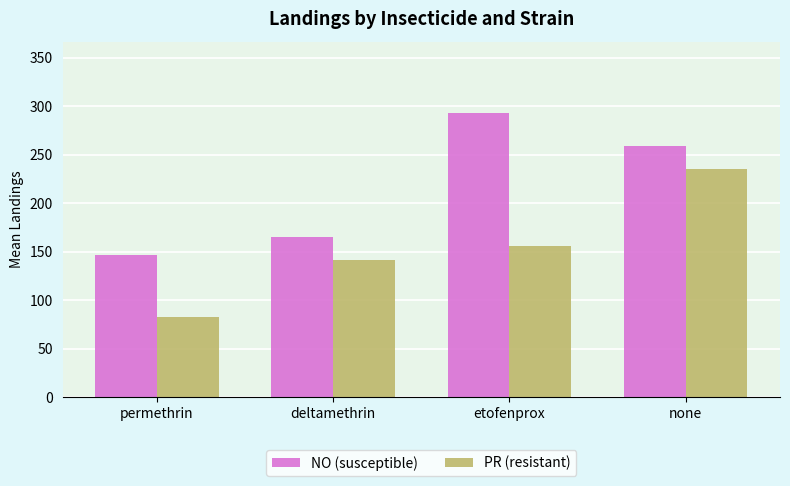

At how many categories does at least one series exceed 129?

4